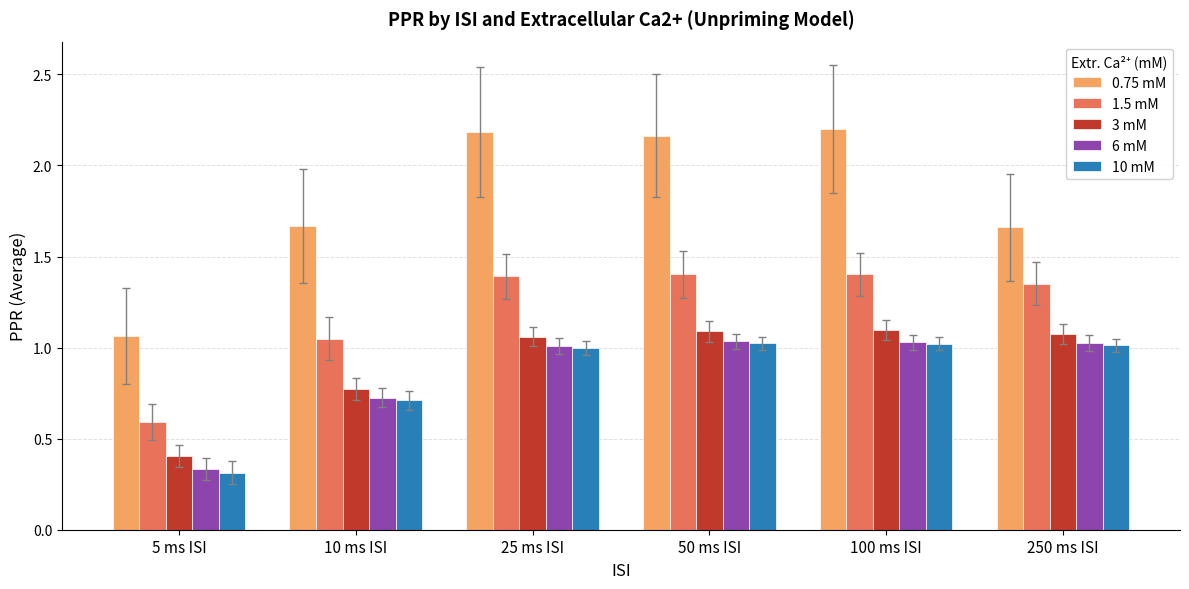

Which series has the widest spread of values?

0.75 mM